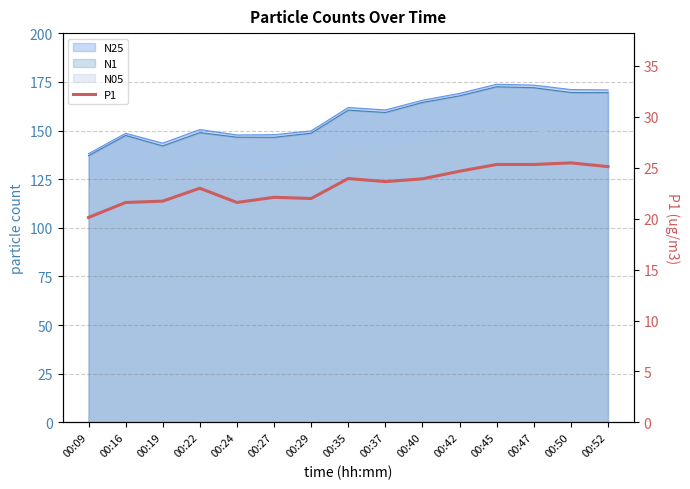

List the labels in order of value, largest first.

00:50, 00:45, 00:47, 00:52, 00:42, 00:35, 00:40, 00:37, 00:22, 00:27, 00:29, 00:19, 00:16, 00:24, 00:09